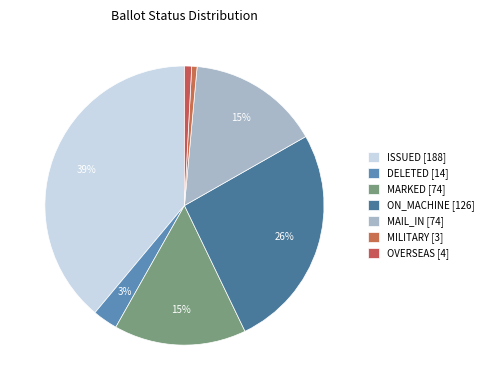

How many segments does this pie chart have?

7